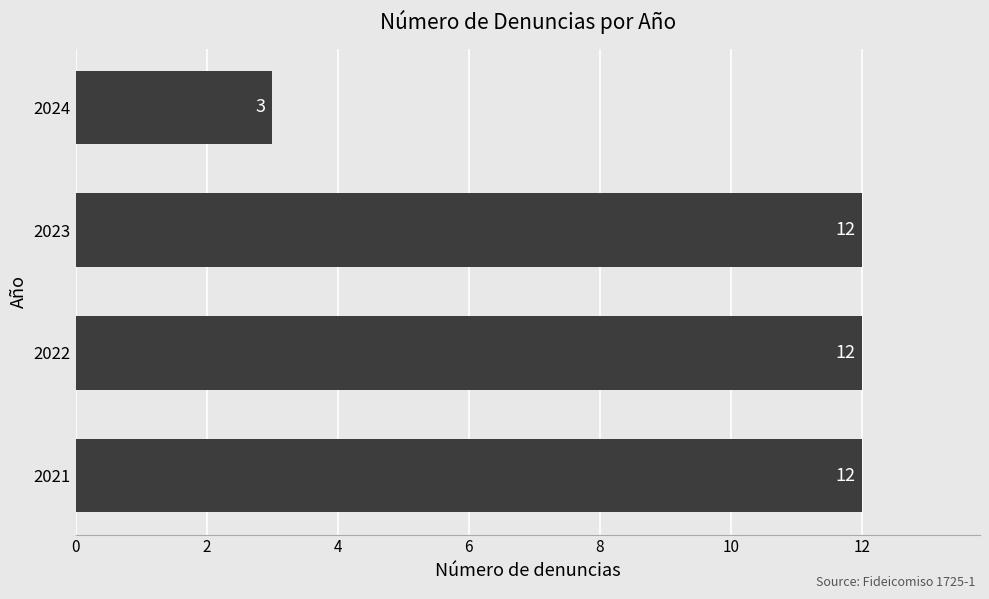

Count the values in the range 12 to 13.

3